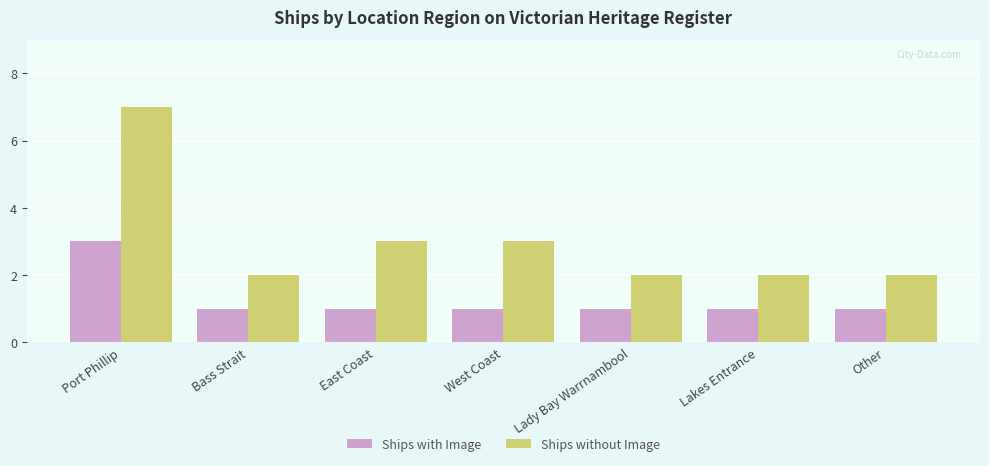

True or false: Ships without Image has a value of 2 at Lakes Entrance.

True